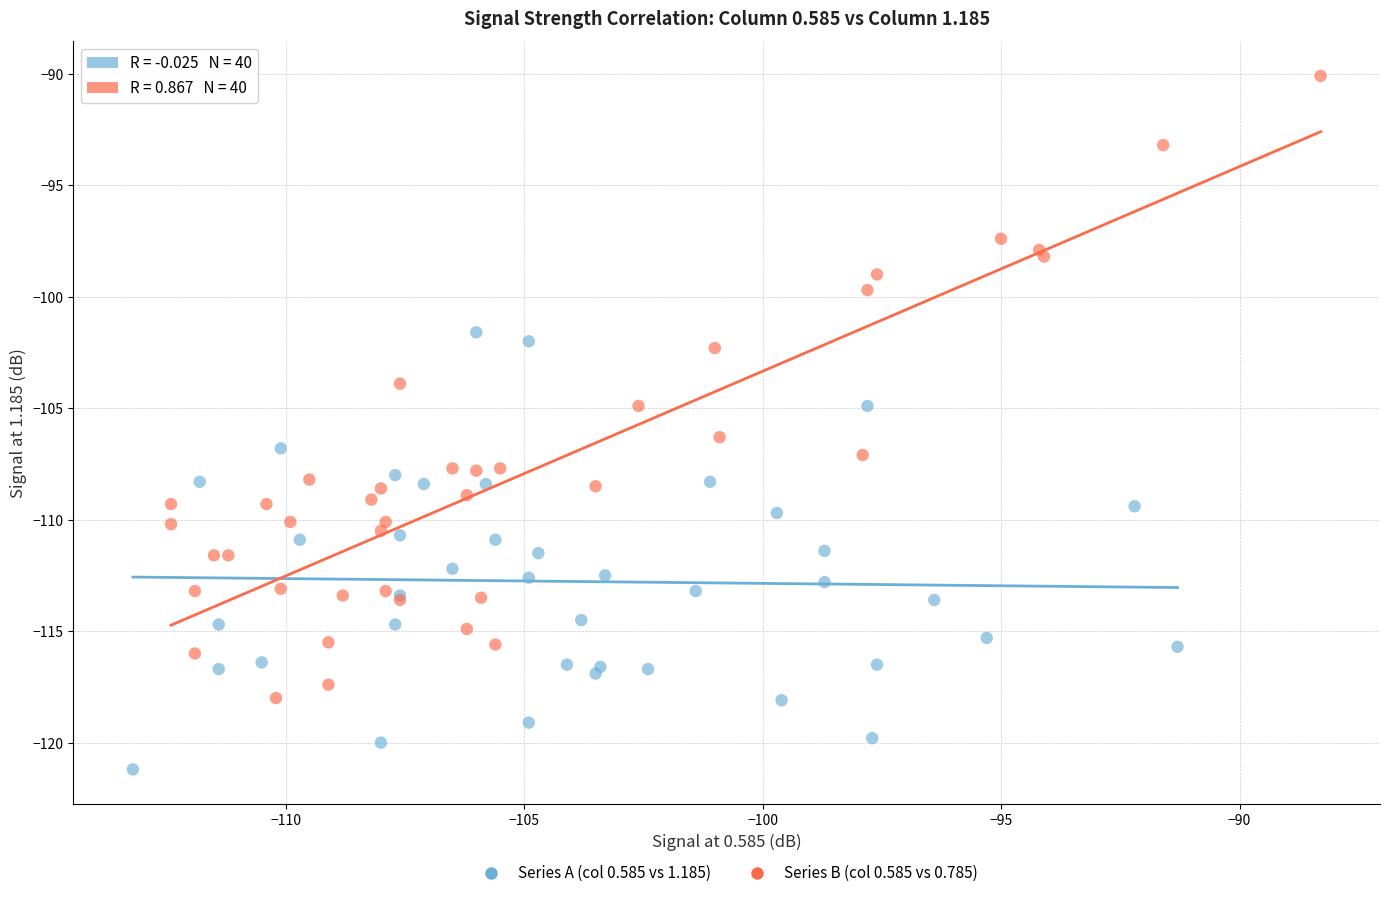

Which series reaches the minimum Y coordinate?

Series A (col 0.585 vs 1.185)